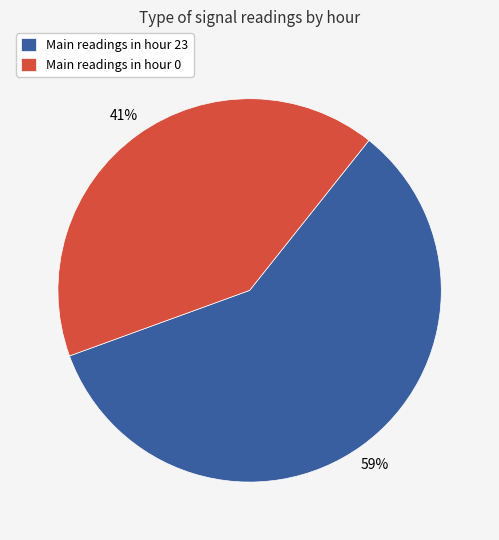

Approximately how many times larger is the value at Main readings in hour 23 compared to Main readings in hour 0?

1.4